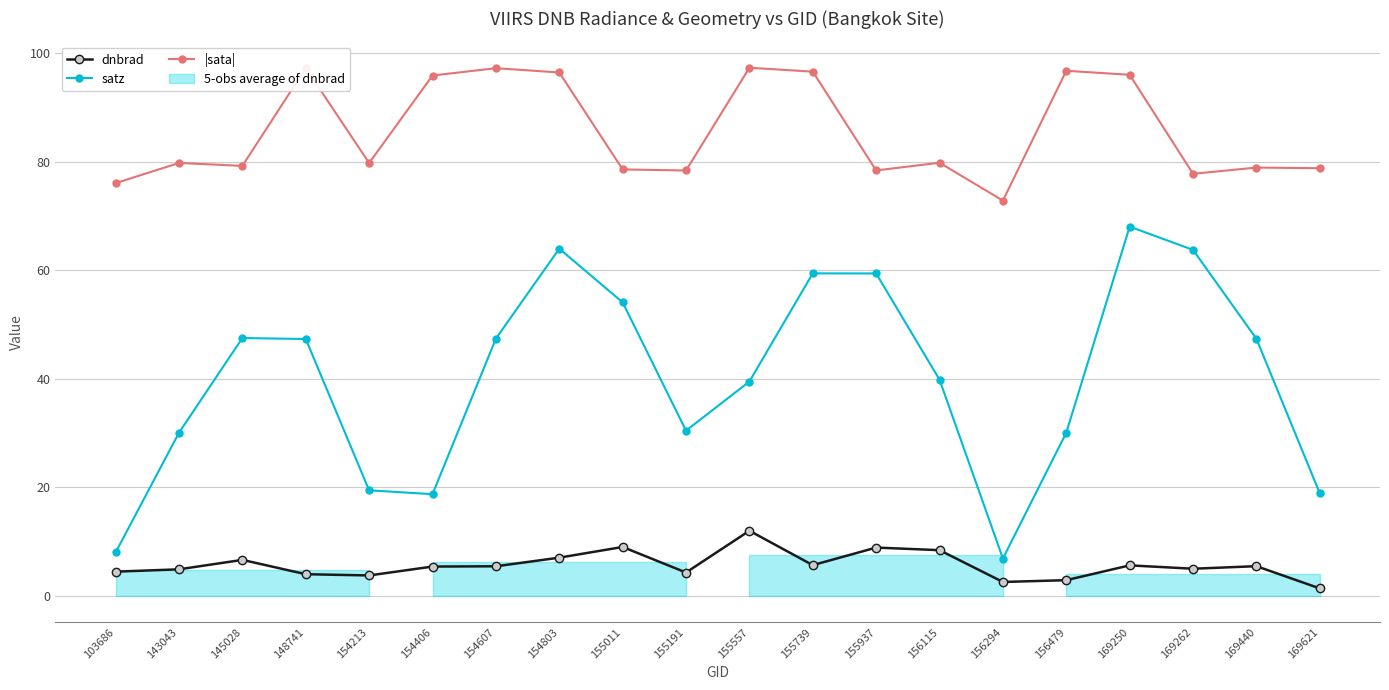

Which label corresponds to the smallest value in the chart?

169621